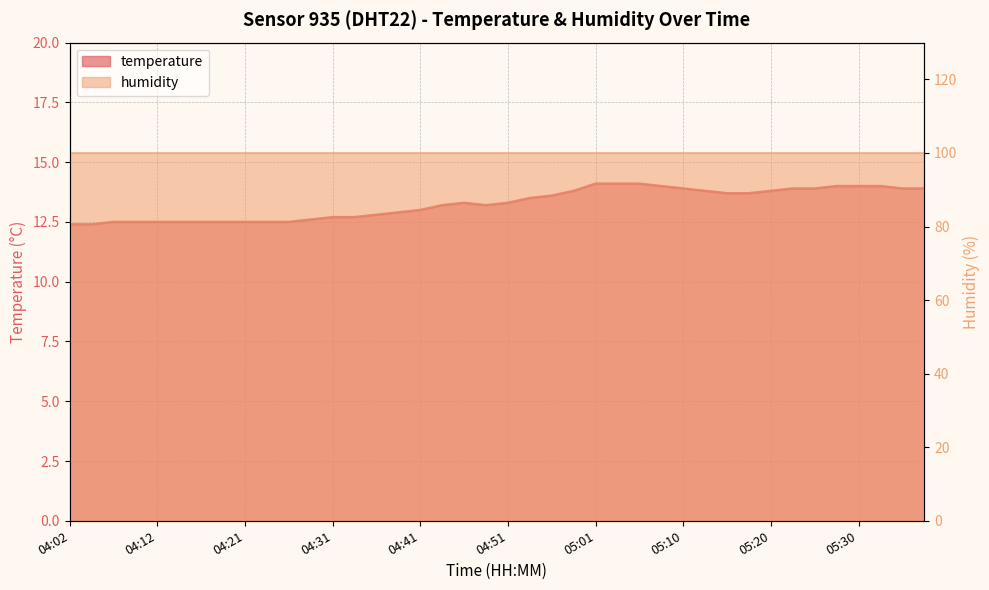

Reading right to left, transcribe all the data shown in this chart.

13.9	13.9	14.0	14.0	14.0	13.9	13.9	13.8	13.7	13.7	13.8	13.9	14.0	14.1	14.1	14.1	13.8	13.6	13.5	13.3	13.2	13.3	13.2	13.0	12.9	12.8	12.7	12.7	12.6	12.5	12.5	12.5	12.5	12.5	12.5	12.5	12.5	12.5	12.4	12.4